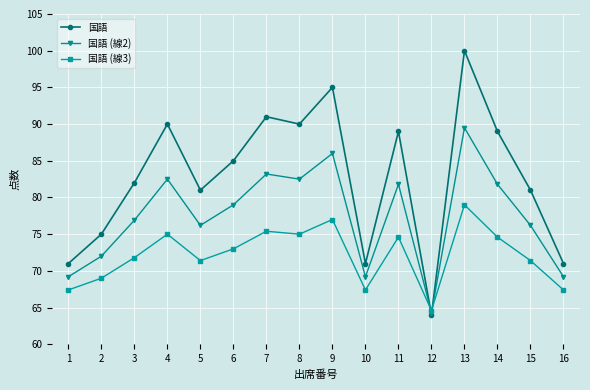

How many times do 国語 (線2) and 国語 cross each other?

2